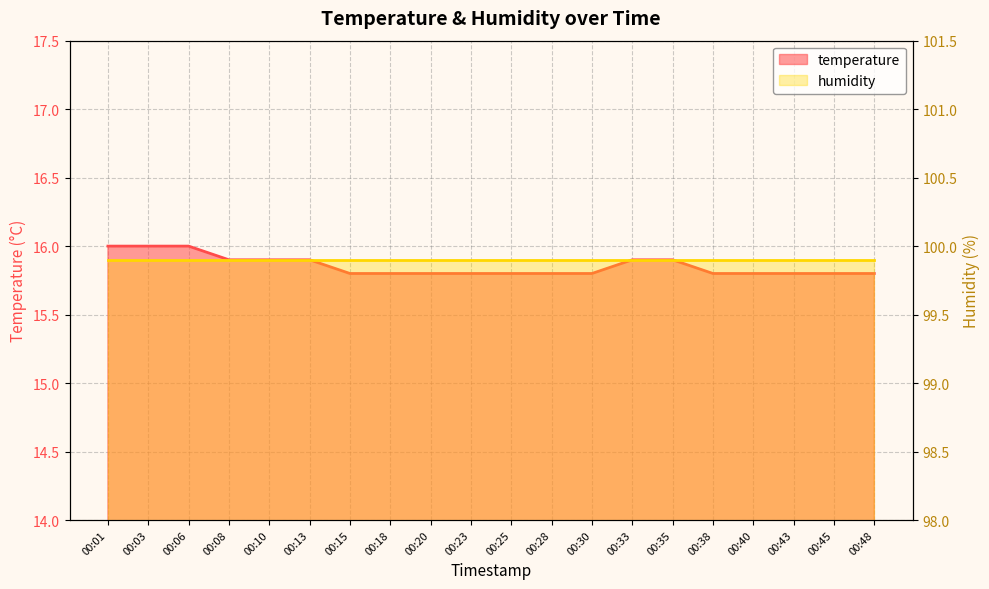

Count the values in the range 15 to 16.

20